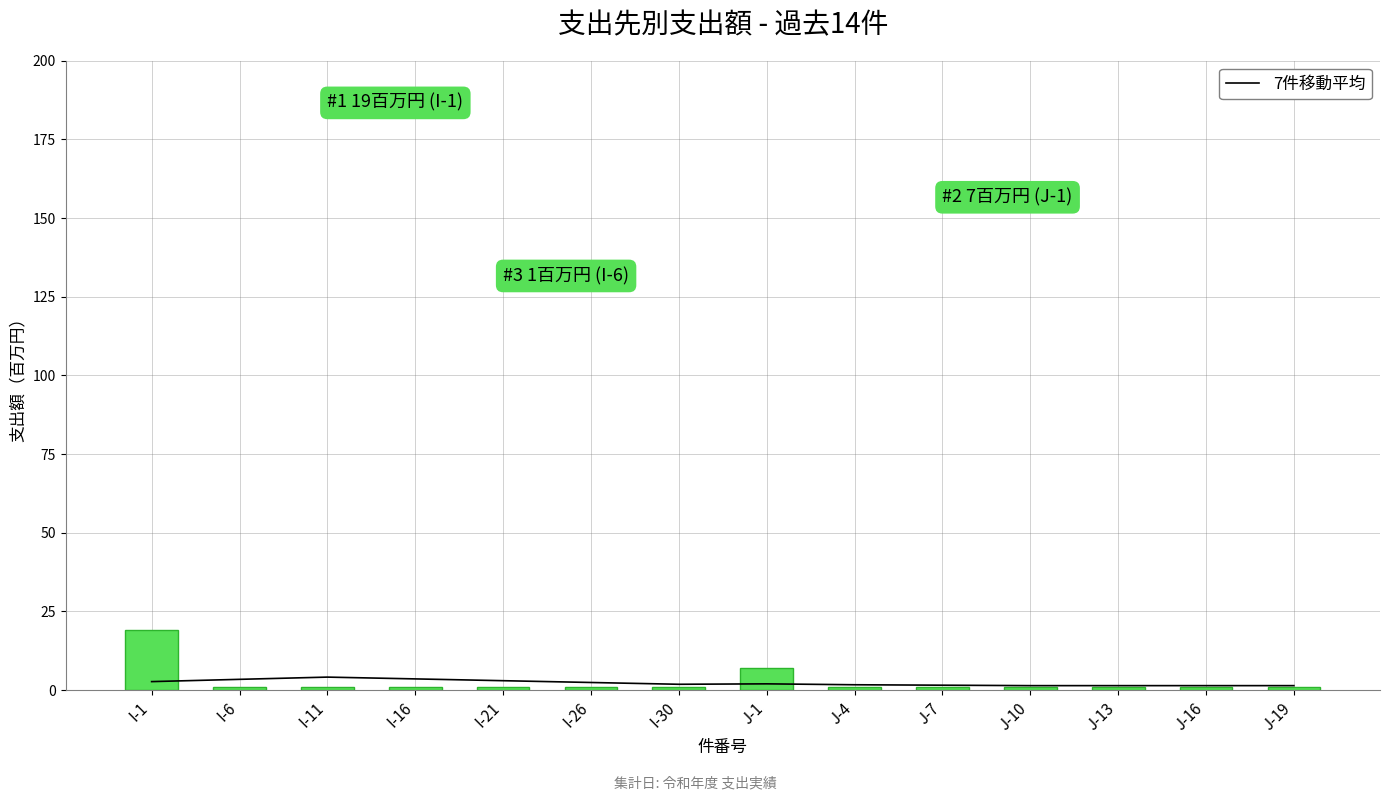

At which category does the chart reach its minimum across all series?

I-6